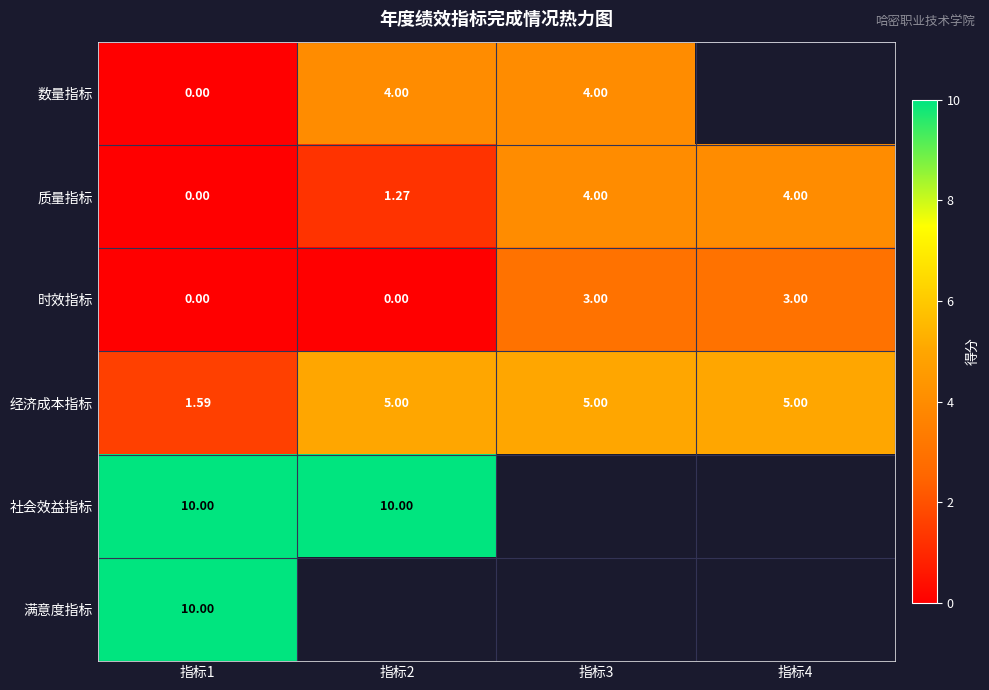

Is the value of 数量指标 at 指标3 greater than the value of 经济成本指标 at 指标4?

No